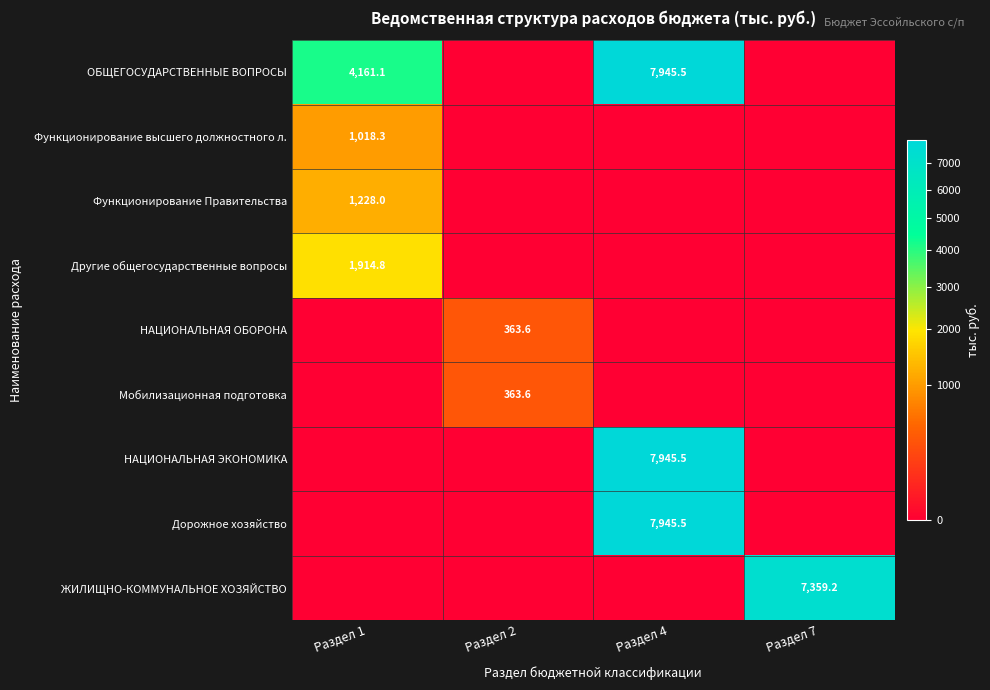

What is the difference between the maximum and second lowest values in the ЖИЛИЩНО-КОММУНАЛЬНОЕ ХОЗЯЙСТВО series?

7359.2